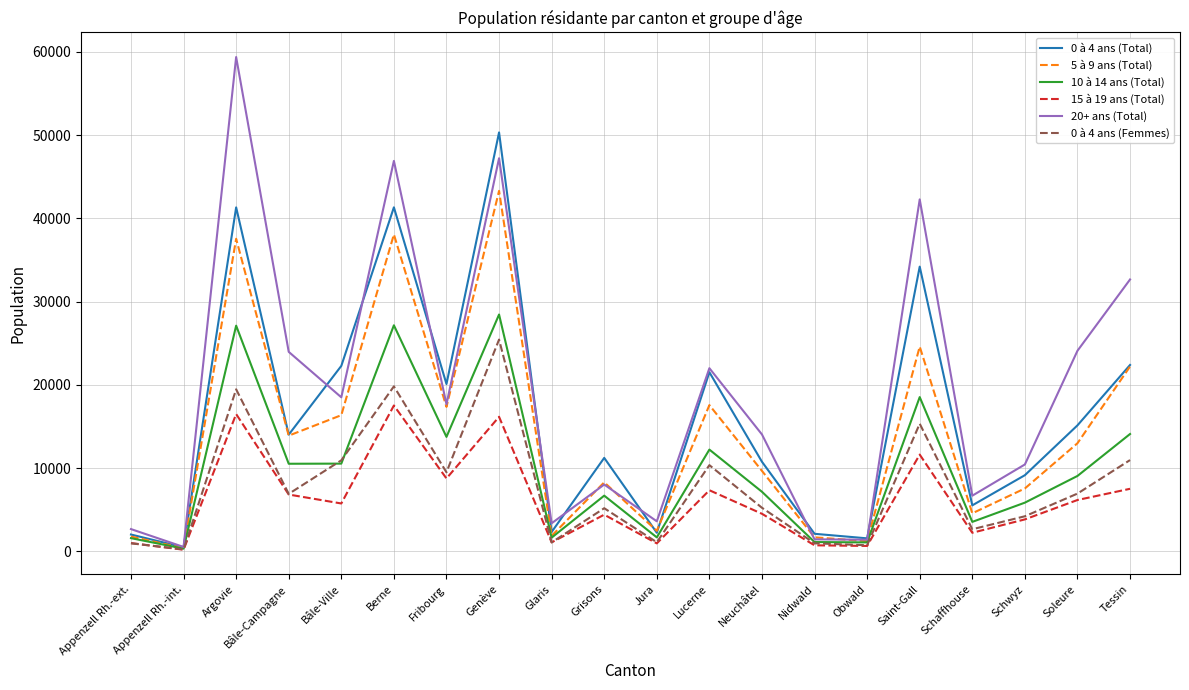

Where is 20+ ans (Total) nearest to the value 29956?

Tessin